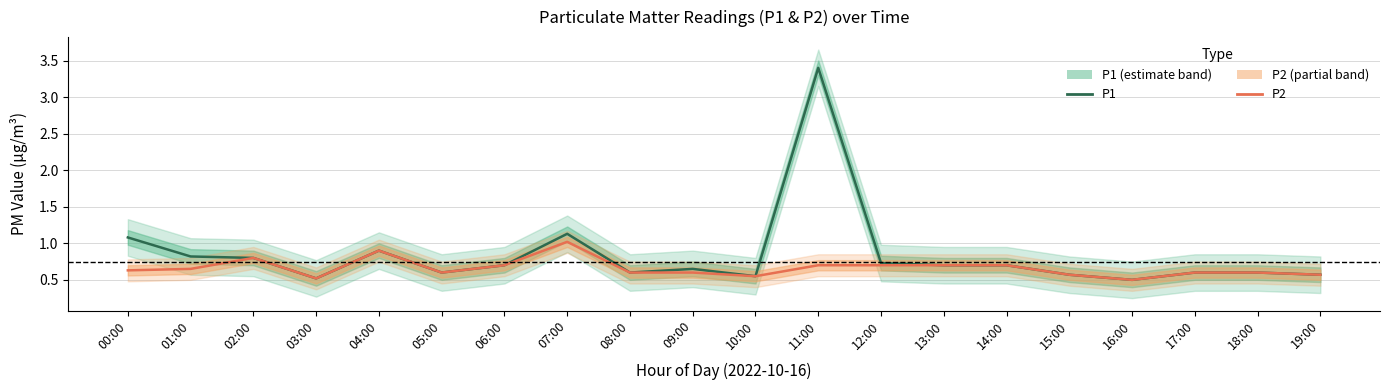

What is the label of the 18th point from the left?

17:00